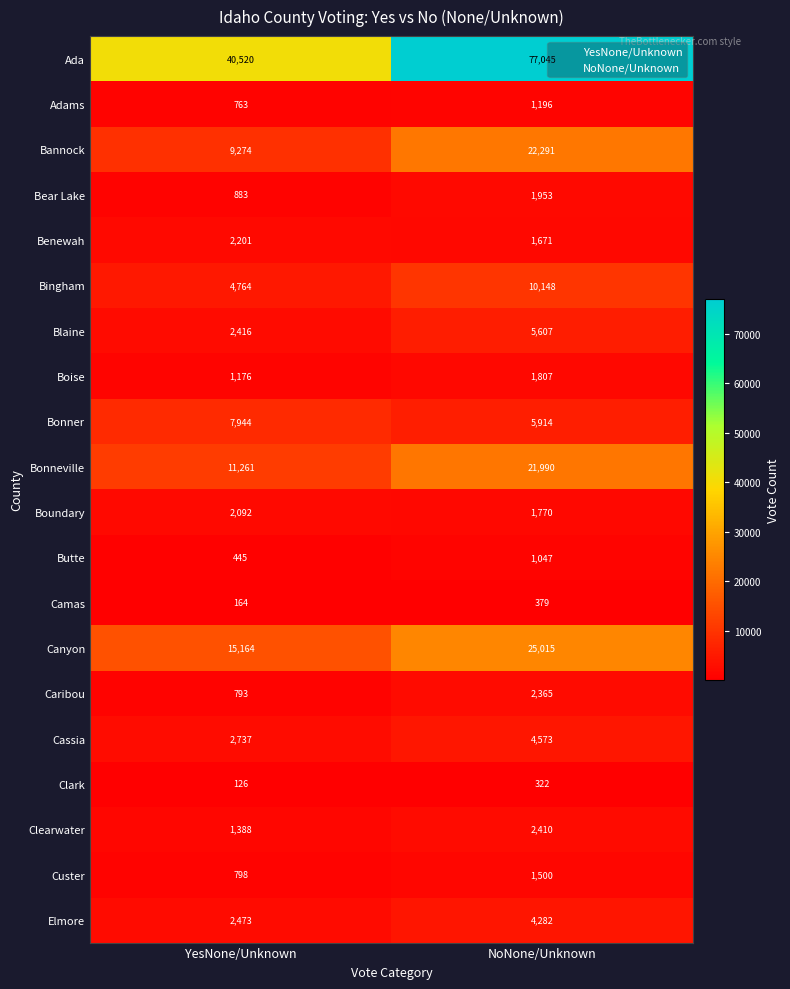

Which series has the largest range (max minus min)?

Ada